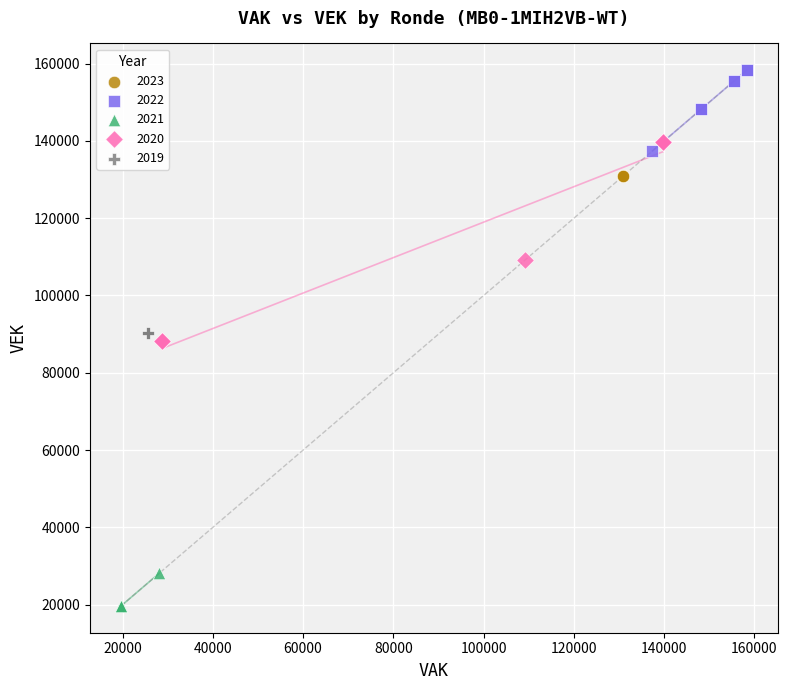

Which series contains the highest Y value?

2022